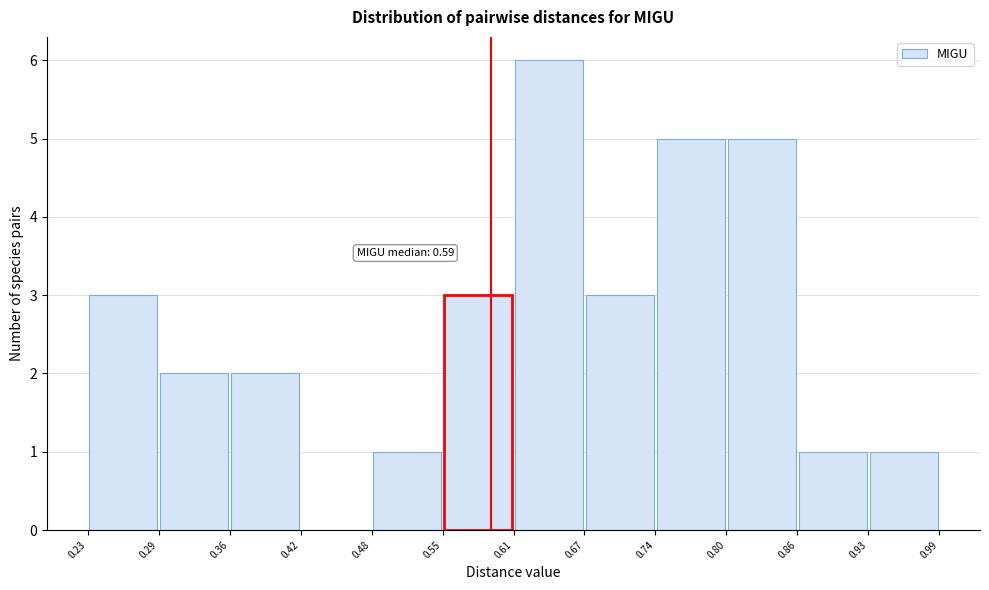

Over which range of the x-axis is the bar tallest?

0.61 to 0.67